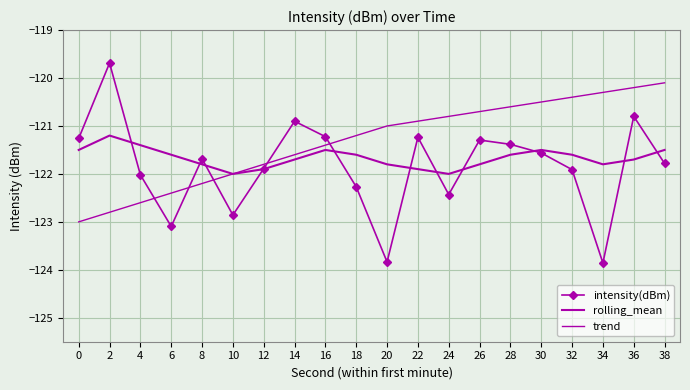

Read the trend value at 30.

-120.5